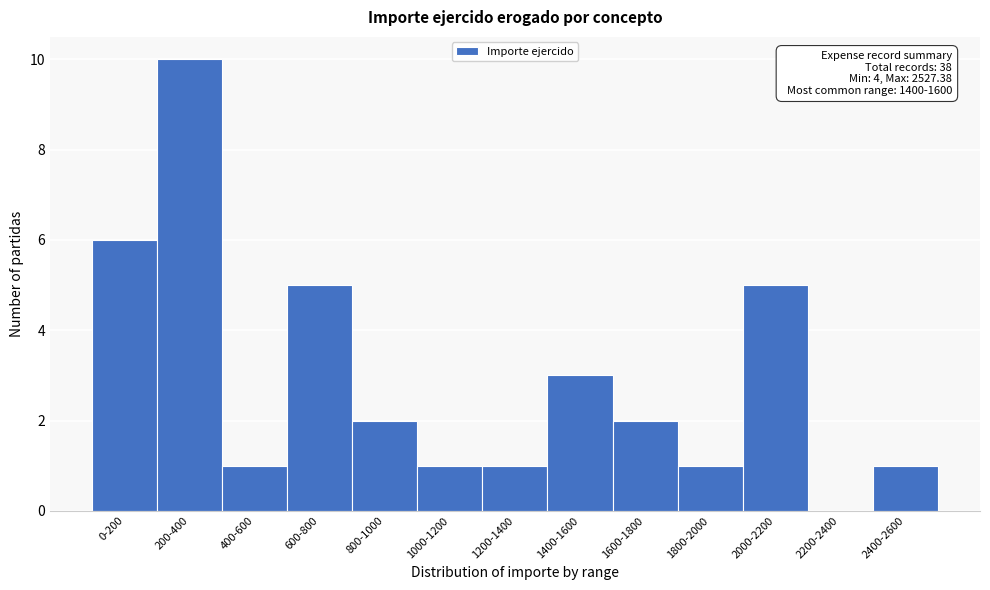

Reading right to left, list all the values displayed in this chart.

2400-2600=1	2200-2400=0	2000-2200=5	1800-2000=1	1600-1800=2	1400-1600=3	1200-1400=1	1000-1200=1	800-1000=2	600-800=5	400-600=1	200-400=10	0-200=6